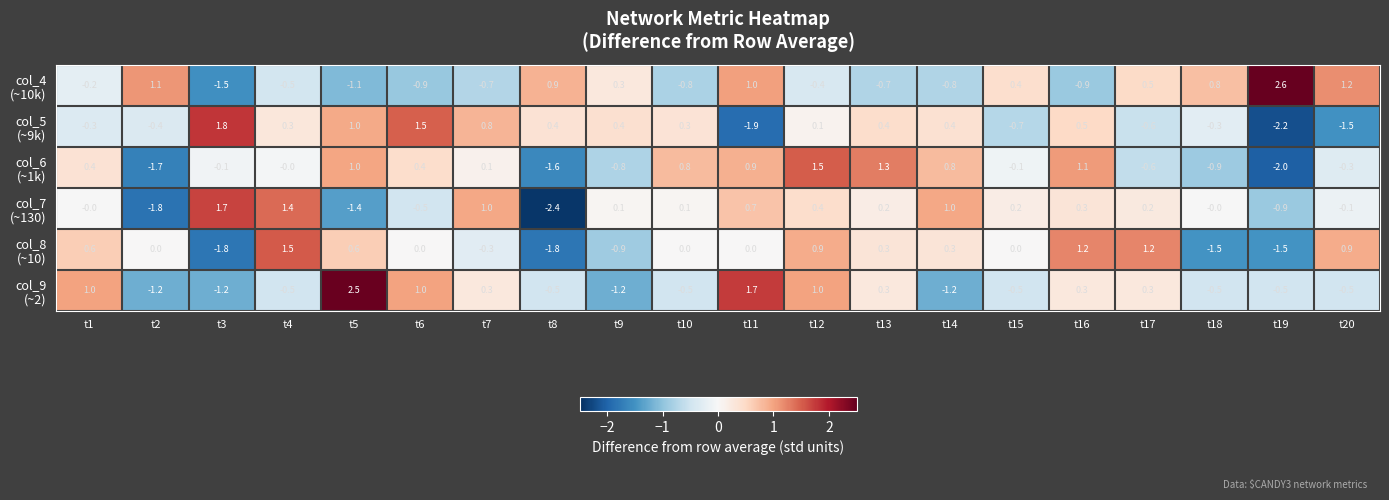

What is the total value across all series at t4?

2.2